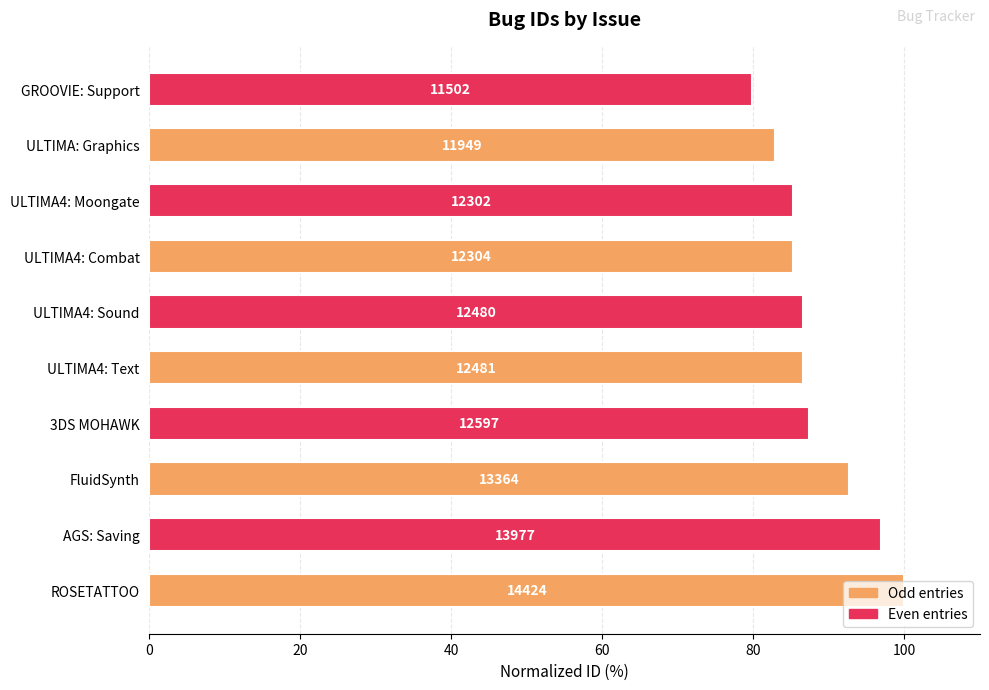

Are the bars horizontal?

Yes